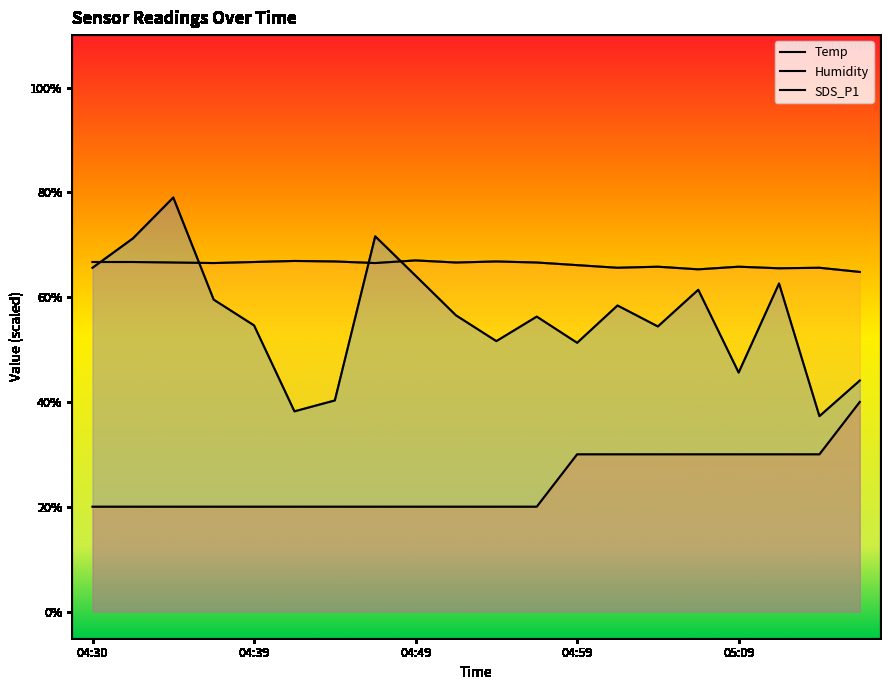

What is the difference between the SDS_P1 values at 04:30 and 05:06?

4.2